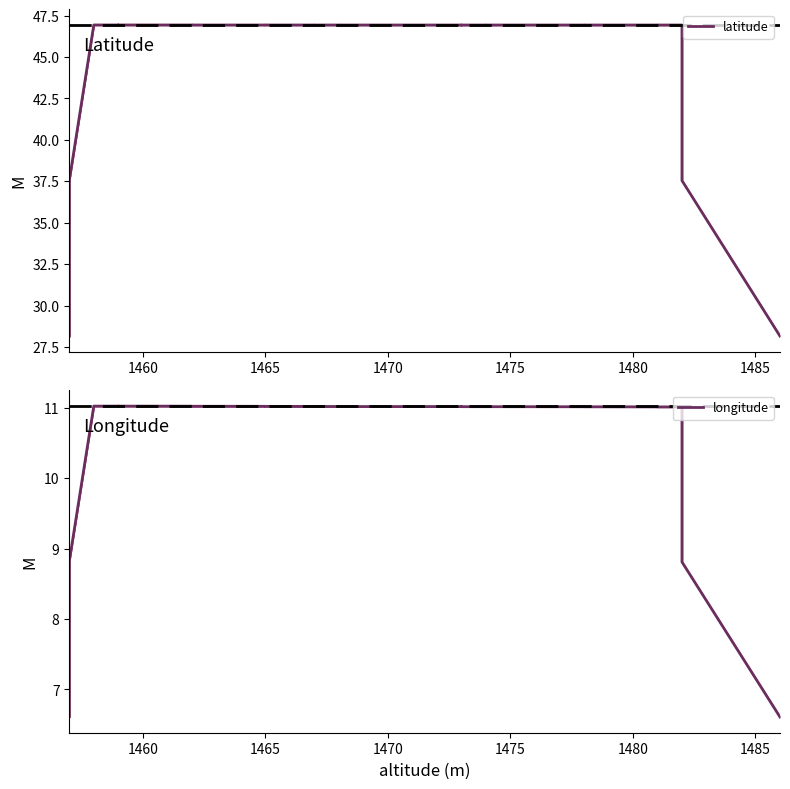

Is it true that longitude equals 6.7 at 1475?

False